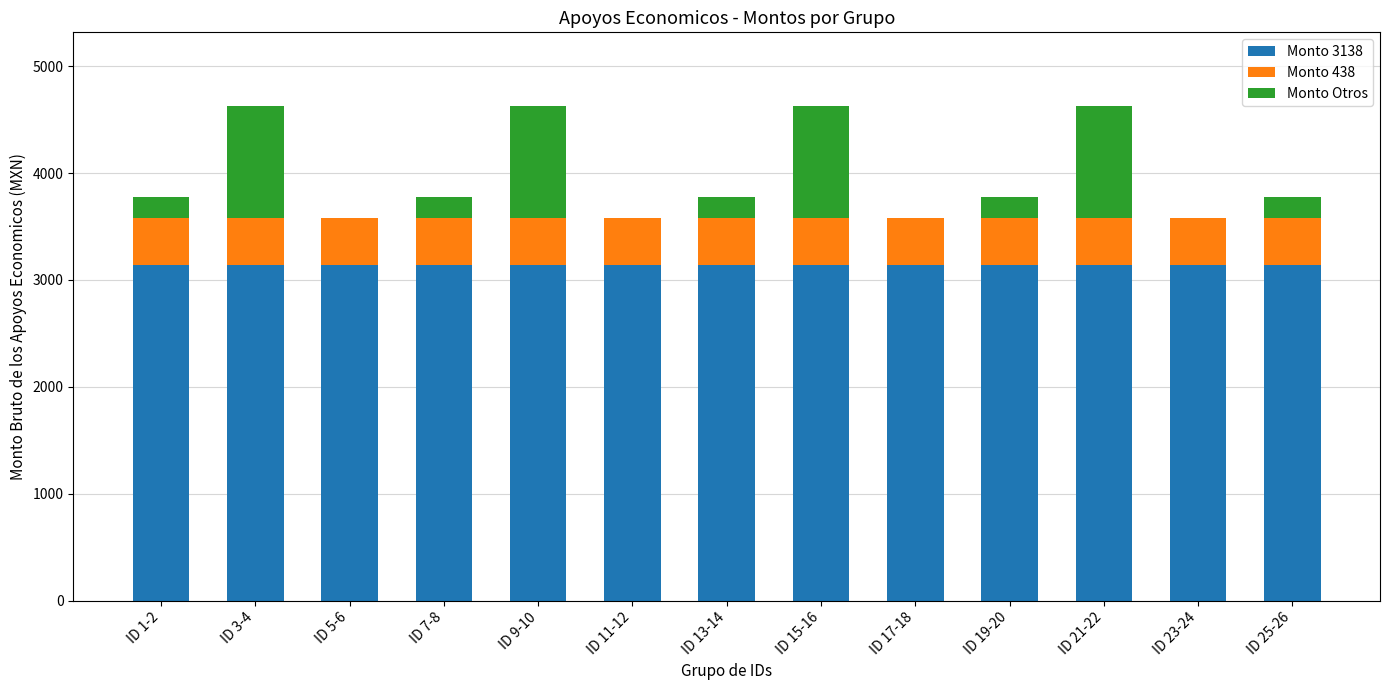

What is the approximate value of Monto 3138 at ID 7-8?

3138